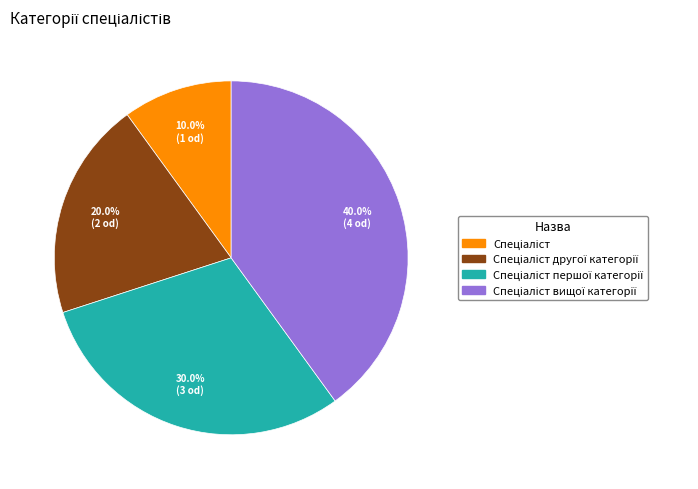

To the nearest percent, what is the difference between the largest and smallest slice percentages?

30%